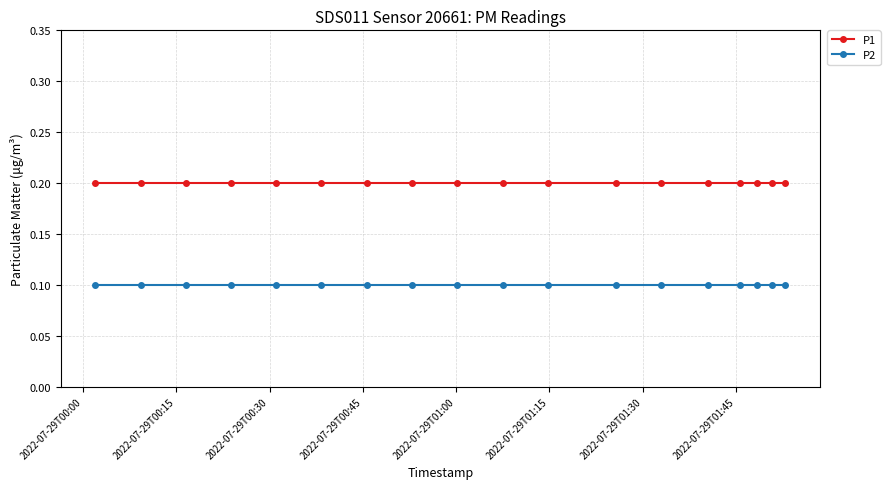

List the series in order of their peak value, lowest first.

P2, P1